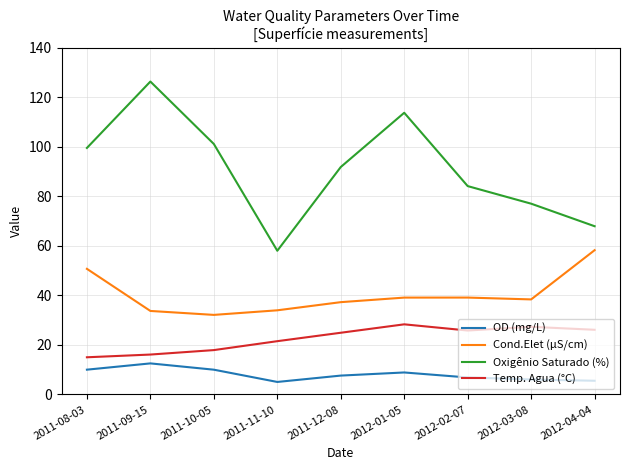

Which series has the largest range (max minus min)?

Oxigênio Saturado (%)